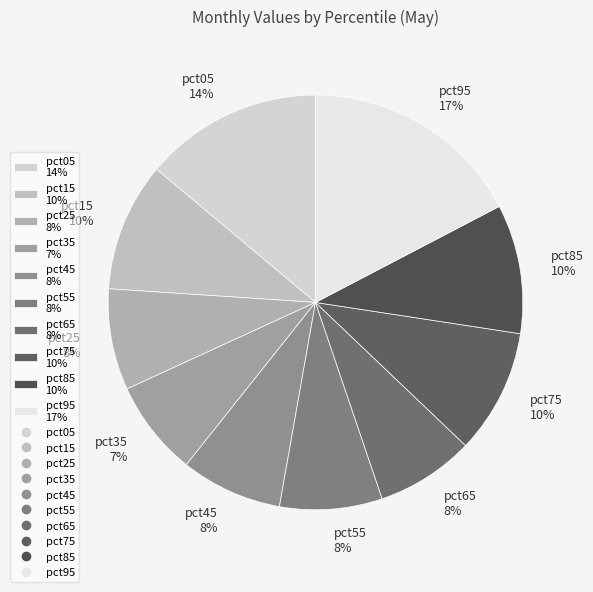

Combined, do pct85 10% and pct95 17% account for over 50%?

No